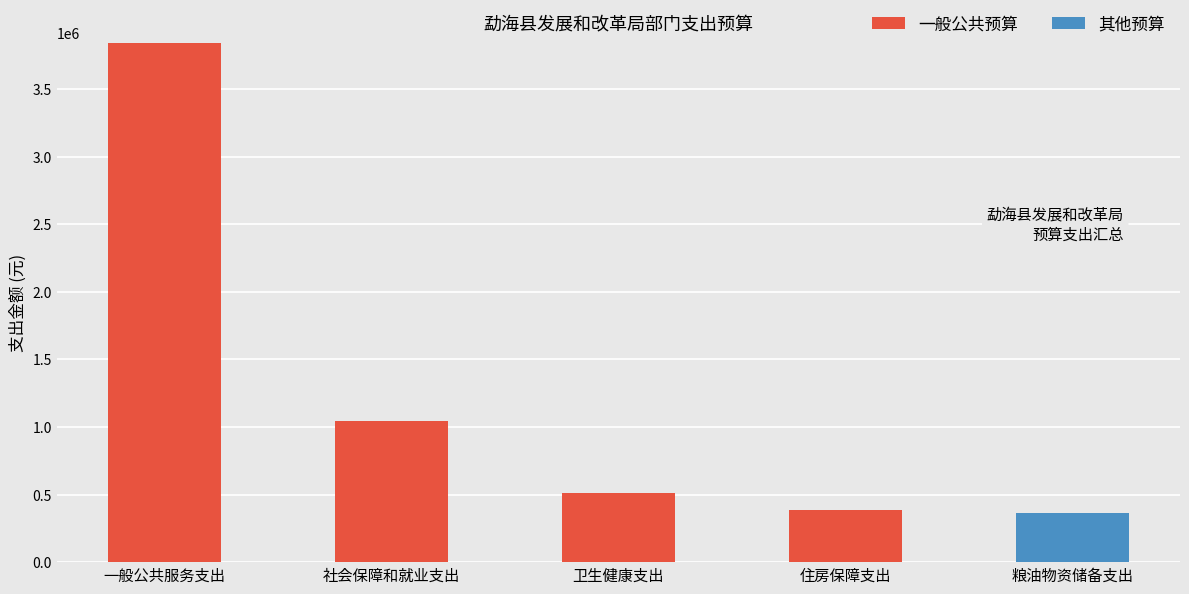

At which category is the sum across all series the highest?

一般公共服务支出